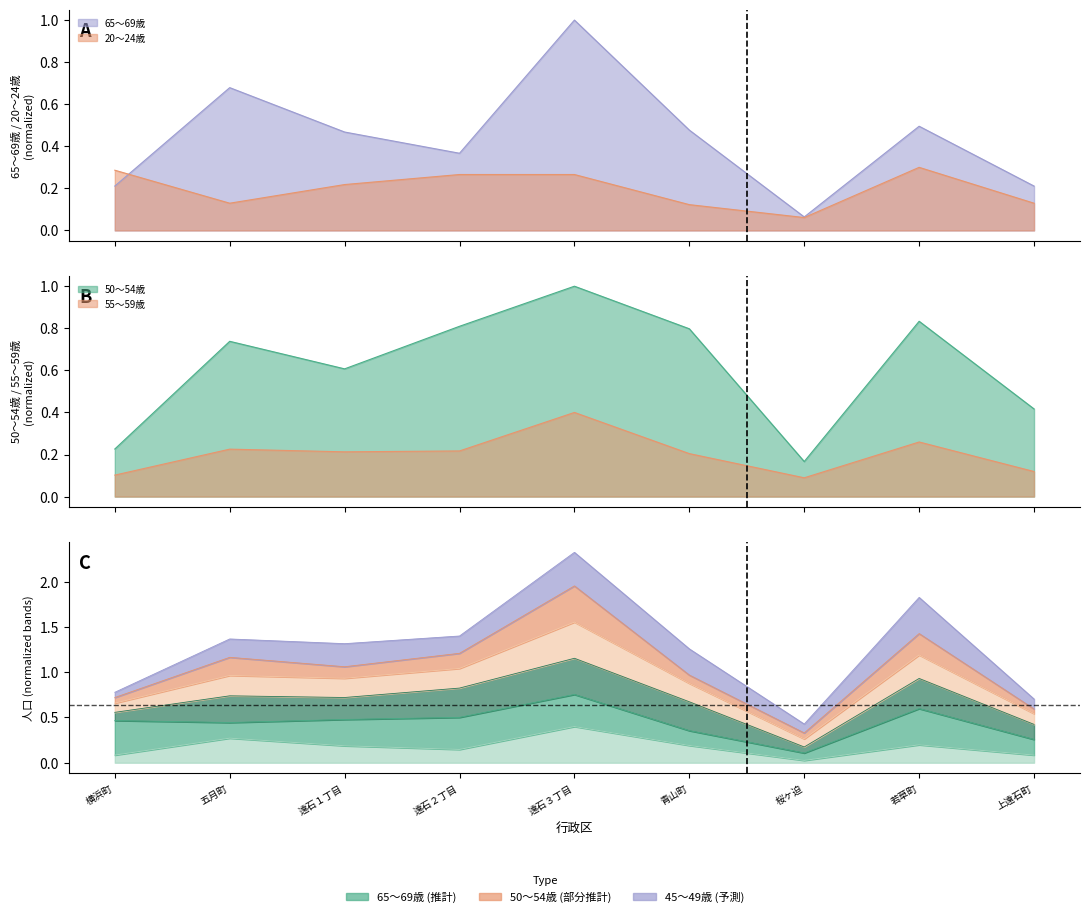

The 20〜24歳 series shows 0.3 at 遠石２丁目. True or false?

True